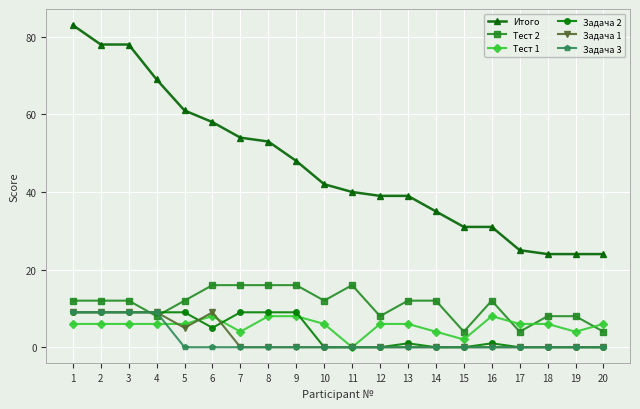

Which series has the largest range (max minus min)?

Итого